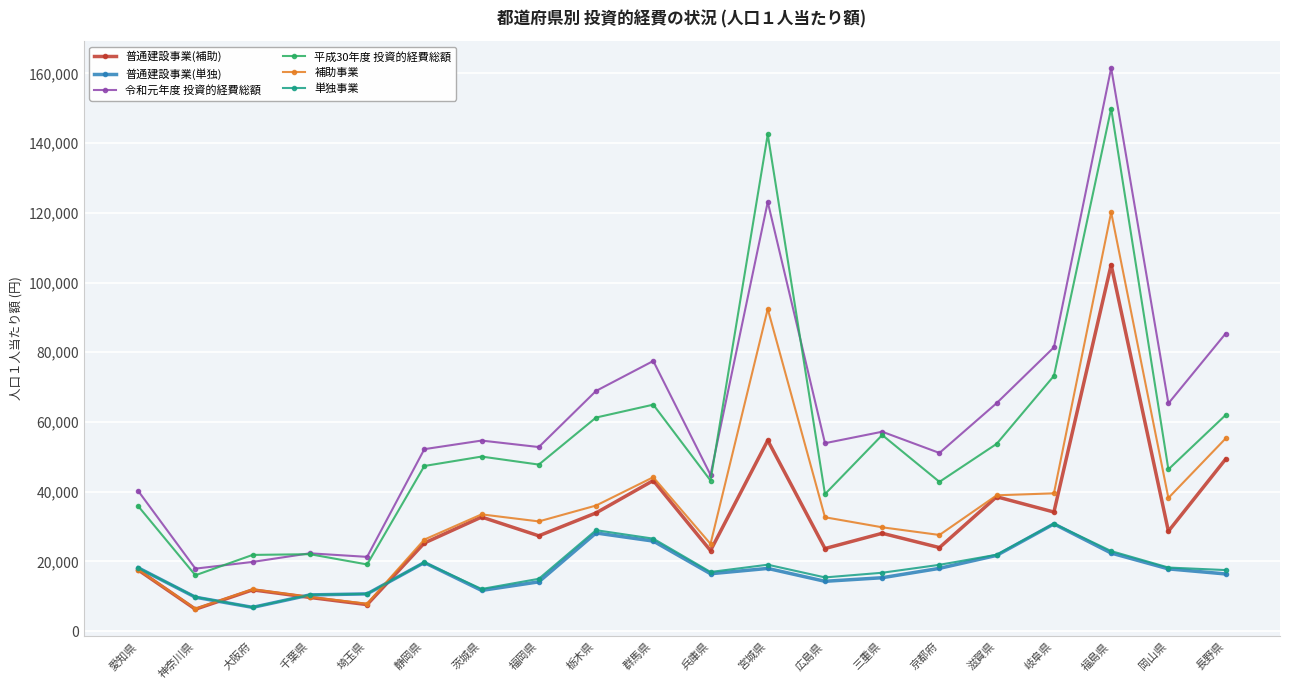

True or false: 令和元年度 投資的経費総額 and 補助事業 cross at least once.

False